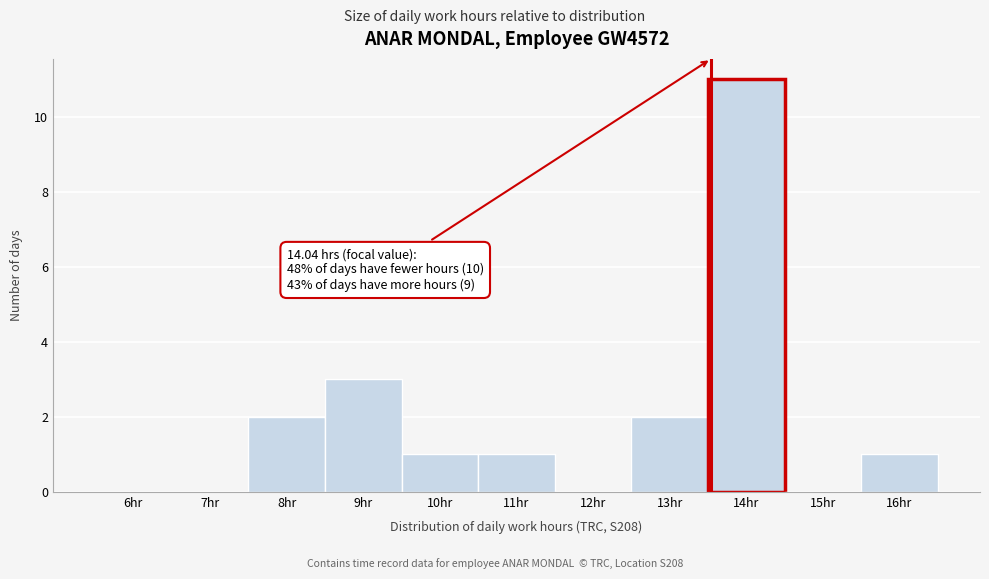

What is the change in value from 15hr to 16hr?

+1